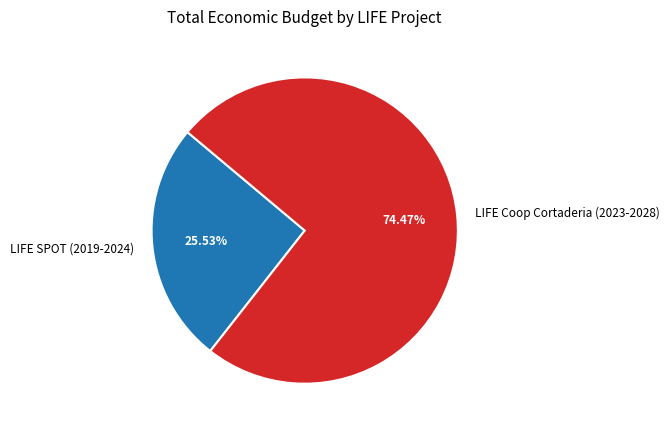

To the nearest percent, what is the difference between the LIFE Coop Cortaderia (2023-2028) and LIFE SPOT (2019-2024) slice percentages?

49%